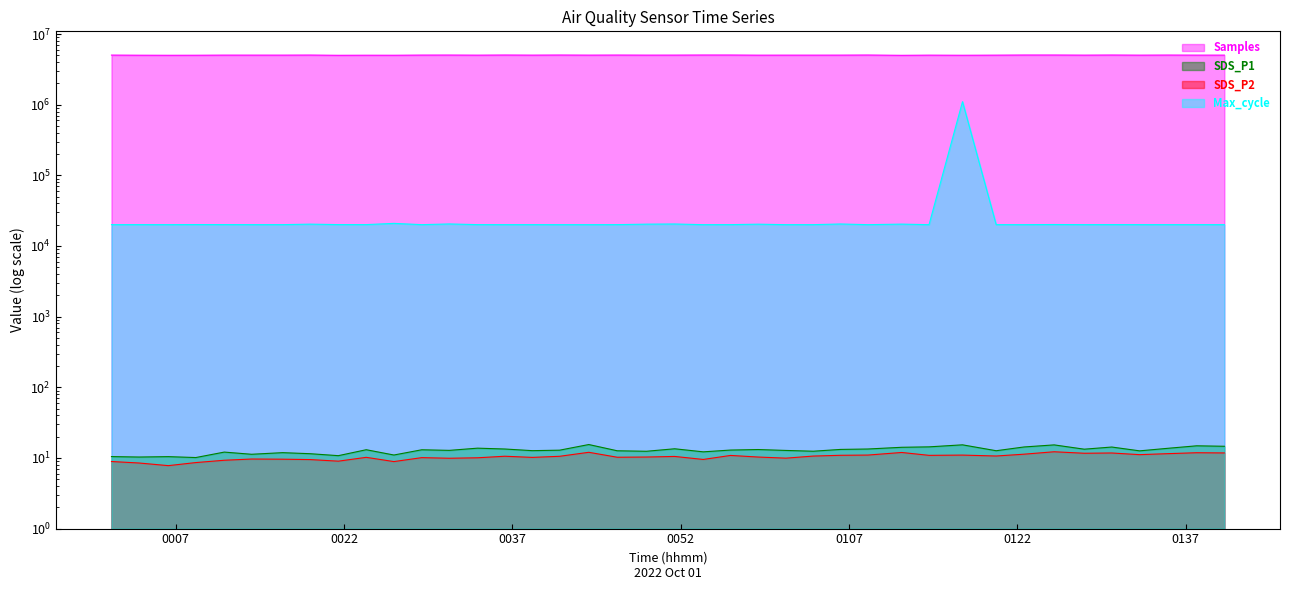

Rank the categories by Samples value from highest to lowest.

2022/10/01 00:54:01, 2022/10/01 01:25:17, 2022/10/01 01:22:36, 2022/10/01 01:30:25, 2022/10/01 00:36:20, 2022/10/01 00:56:27, 2022/10/01 00:41:13, 2022/10/01 01:08:41, 2022/10/01 01:35:26, 2022/10/01 00:31:23, 2022/10/01 00:46:21, 2022/10/01 00:18:59, 2022/10/01 00:28:56, 2022/10/01 00:01:17, 2022/10/01 00:51:28, 2022/10/01 00:11:20, 2022/10/01 00:48:57, 2022/10/01 01:37:59, 2022/10/01 00:13:46, 2022/10/01 00:38:47, 2022/10/01 01:40:27, 2022/10/01 00:43:49, 2022/10/01 01:06:15, 2022/10/01 01:27:58, 2022/10/01 00:16:32, 2022/10/01 01:32:54, 2022/10/01 01:20:07, 2022/10/01 01:01:23, 2022/10/01 01:14:08, 2022/10/01 01:03:49, 2022/10/01 00:33:54, 2022/10/01 00:58:54, 2022/10/01 00:03:44, 2022/10/01 00:23:59, 2022/10/01 00:08:48, 2022/10/01 00:26:27, 2022/10/01 01:17:07, 2022/10/01 00:06:21, 2022/10/01 00:21:30, 2022/10/01 01:11:42